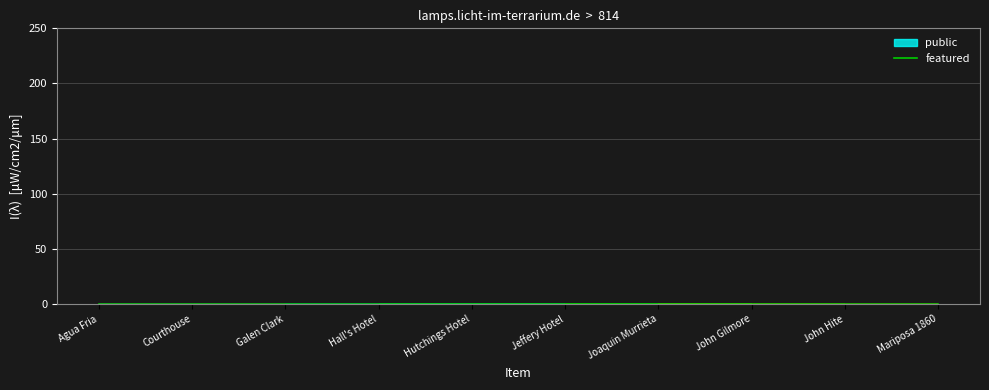

List the series in order of their overall mean, lowest first.

featured, public